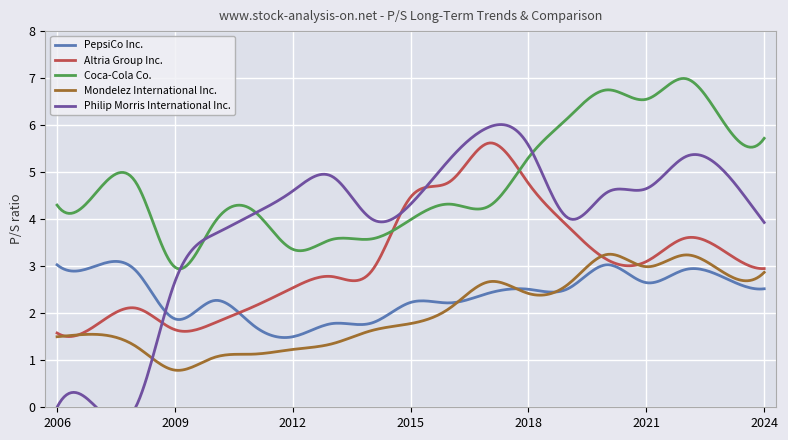

What is the spread (max minus min) of values at 2020?

3.7